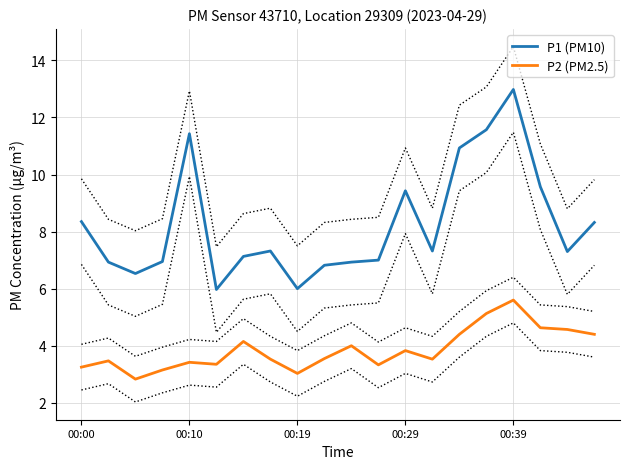

What is the highest value of the P2 (PM2.5) series?

5.6